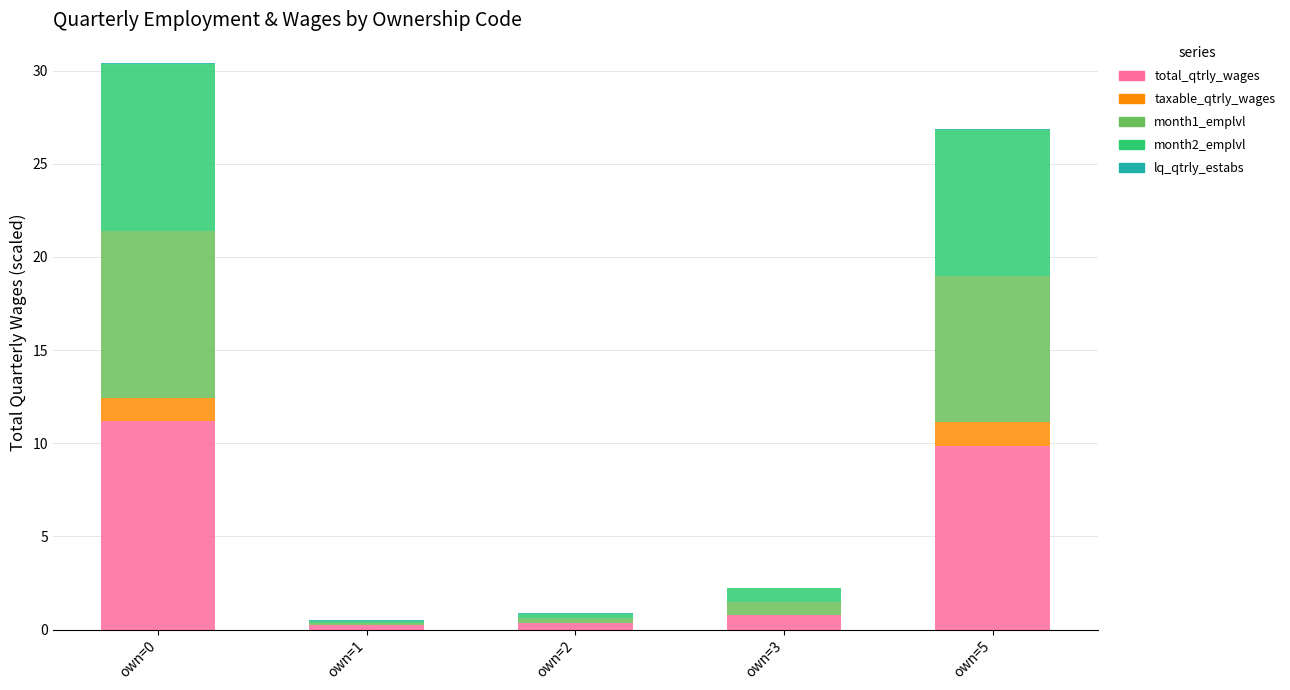

What is the average value of the total_qtrly_wages series?

4.5